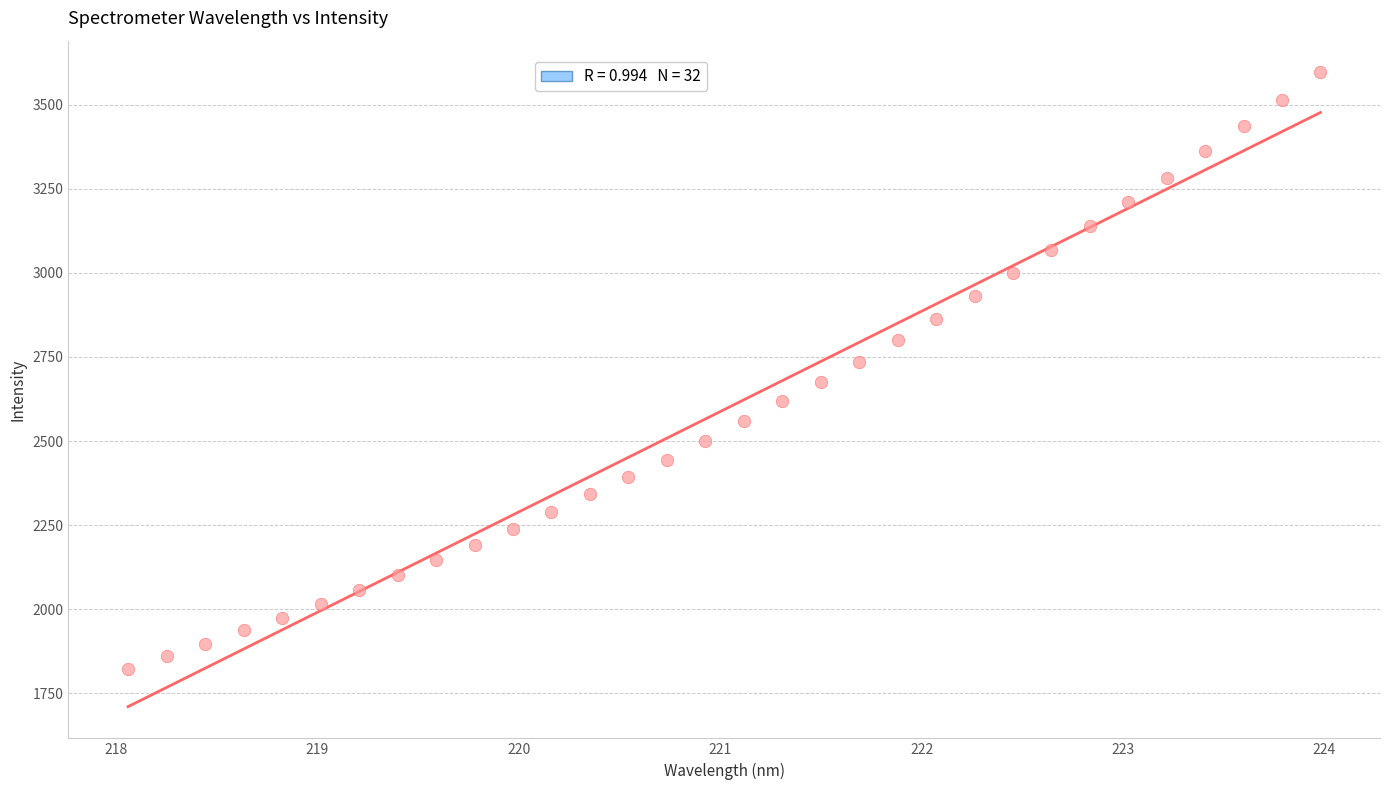

What is the range of Y values (max minus min)?

1771.7